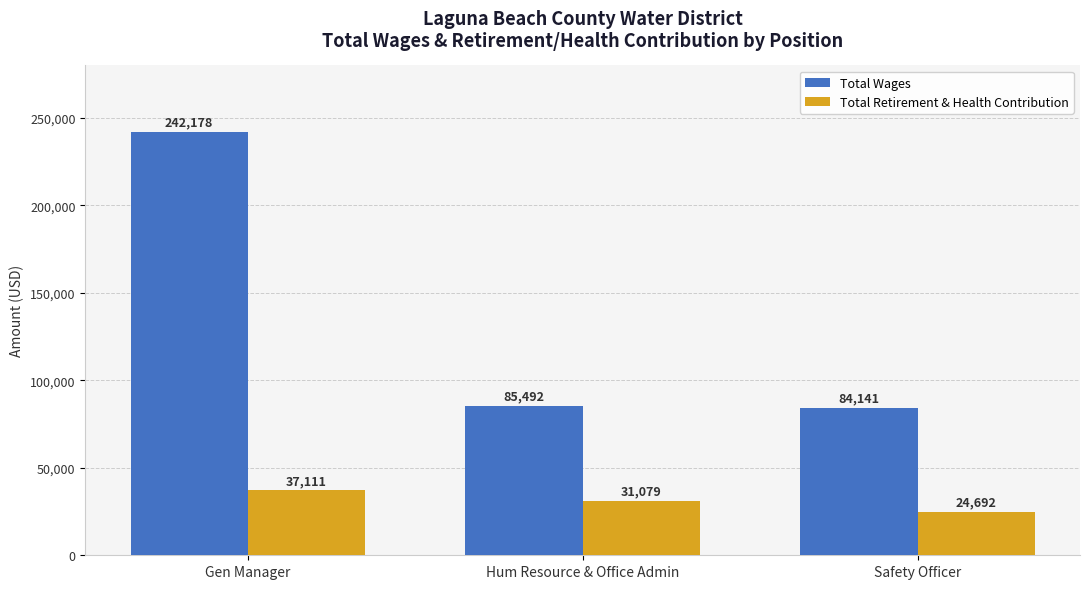

Rank the series by their maximum value, from highest to lowest.

Total Wages, Total Retirement & Health Contribution